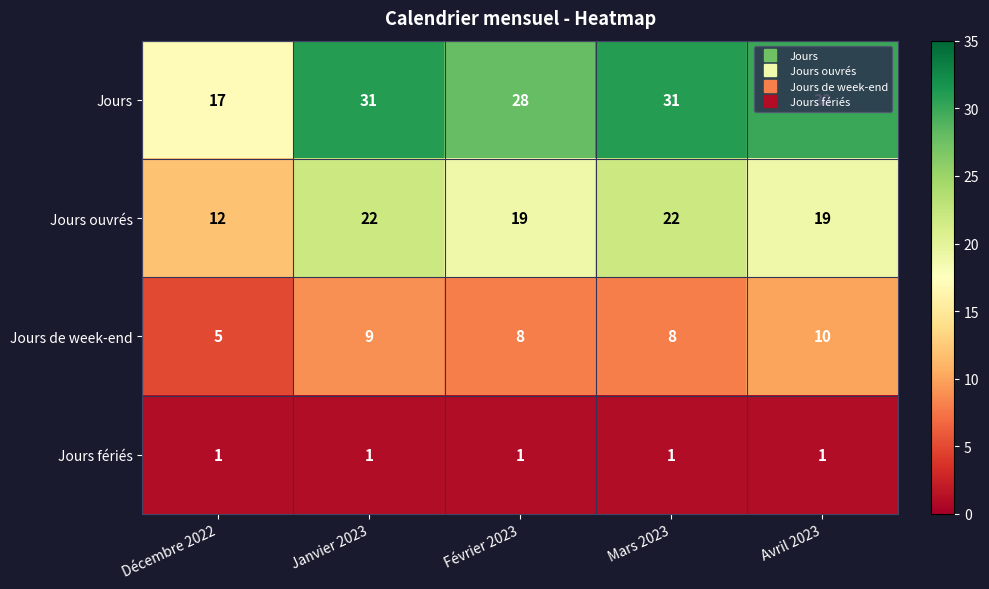

True or false: Jours de week-end has a value of 10 at Avril 2023.

True